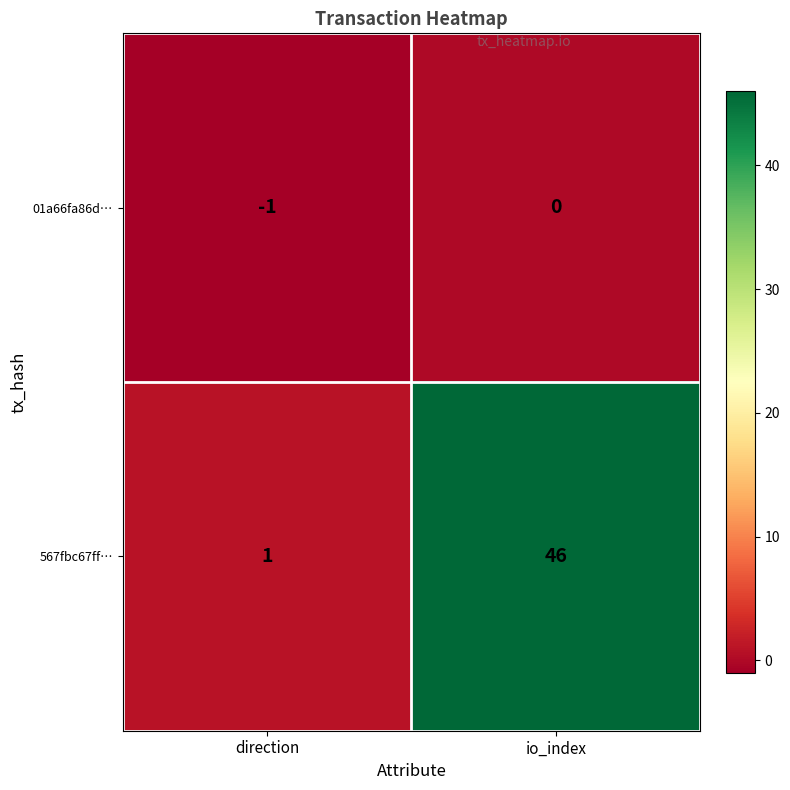

Reading left to right, extract all data points from this chart.

01a66fa86d…: -1	0
567fbc67ff…: 1	46